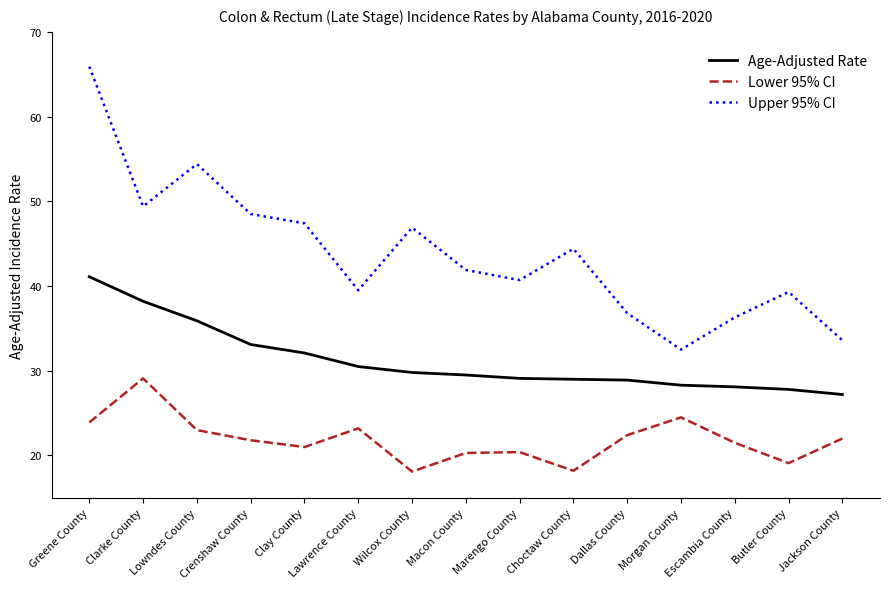

True or false: Upper 95% CI and Age-Adjusted Rate cross at least once.

False